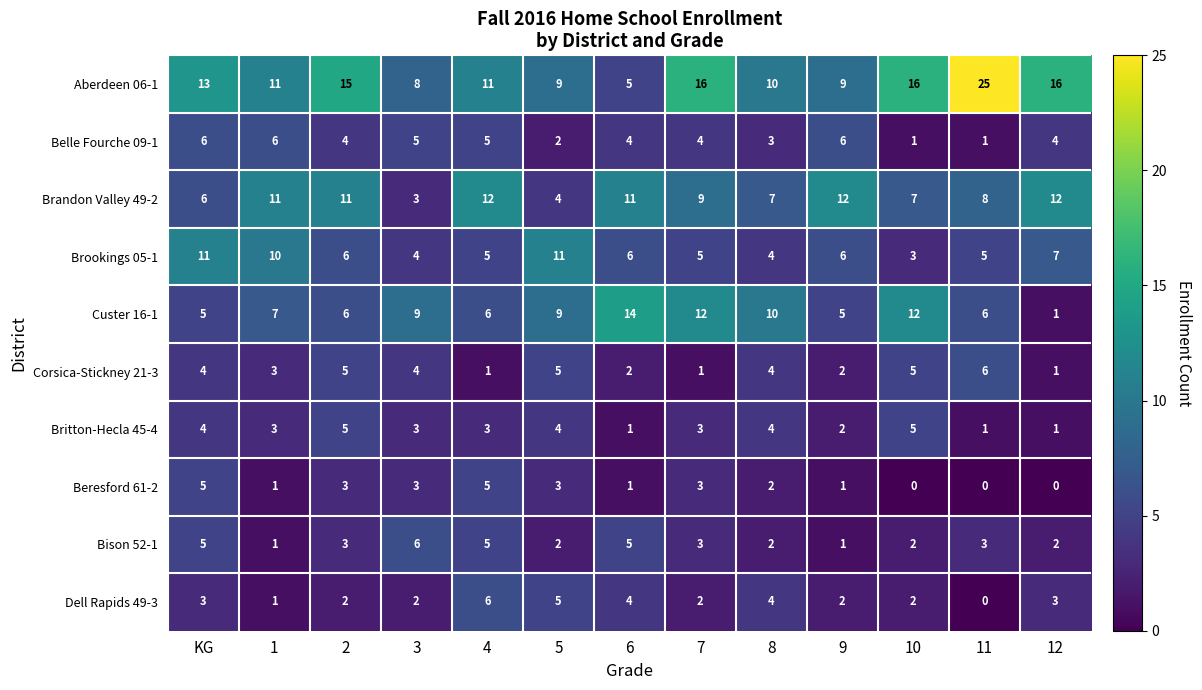

Count the number of categories in the chart.

13